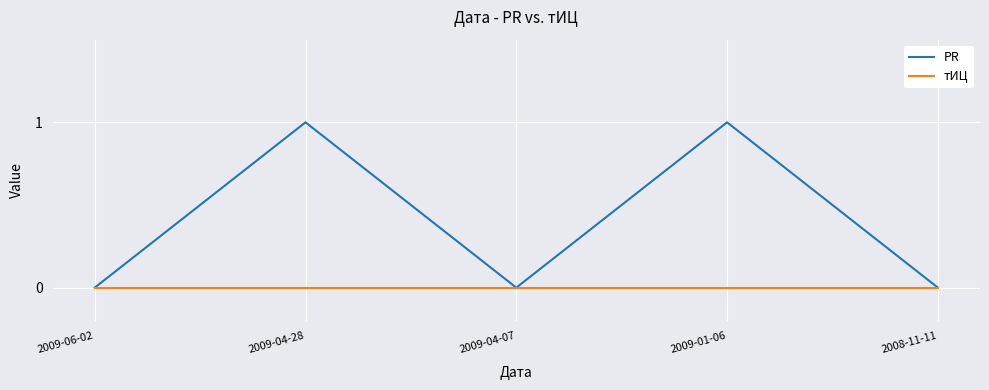

What position from the left is 2009-04-07?

3